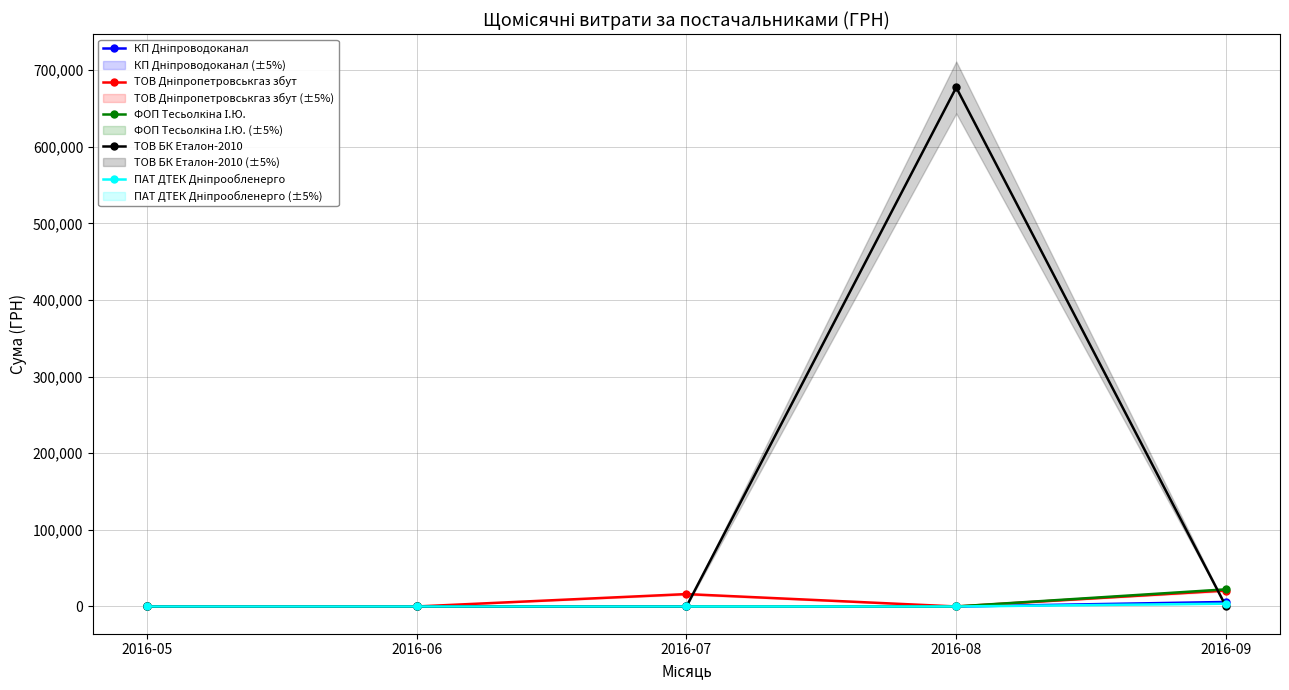

Is the value of ПАТ ДТЕК Дніпрообленерго at 2016-07 greater than the value of КП Дніпроводоканал at 2016-09?

No